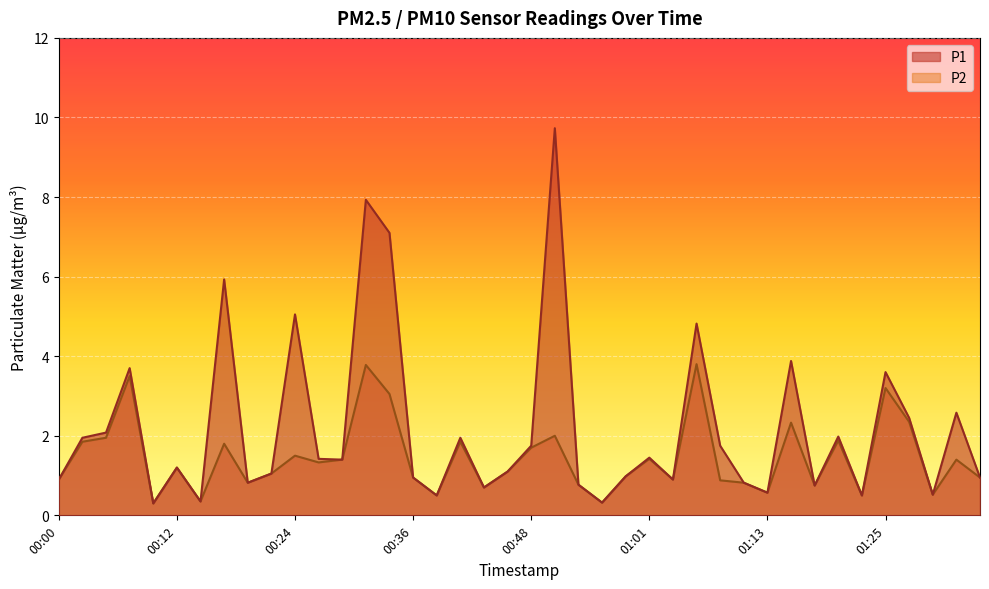

Rank the categories by P1 value from highest to lowest.

00:51, 00:31, 00:34, 00:17, 00:24, 01:06, 01:15, 00:07, 01:25, 01:32, 01:27, 00:05, 01:20, 00:02, 00:41, 00:48, 01:08, 01:01, 00:27, 00:29, 00:12, 00:46, 00:22, 00:58, 00:36, 01:35, 00:00, 01:03, 00:19, 01:10, 00:53, 01:18, 00:44, 01:13, 01:30, 00:39, 01:23, 00:14, 00:56, 00:09